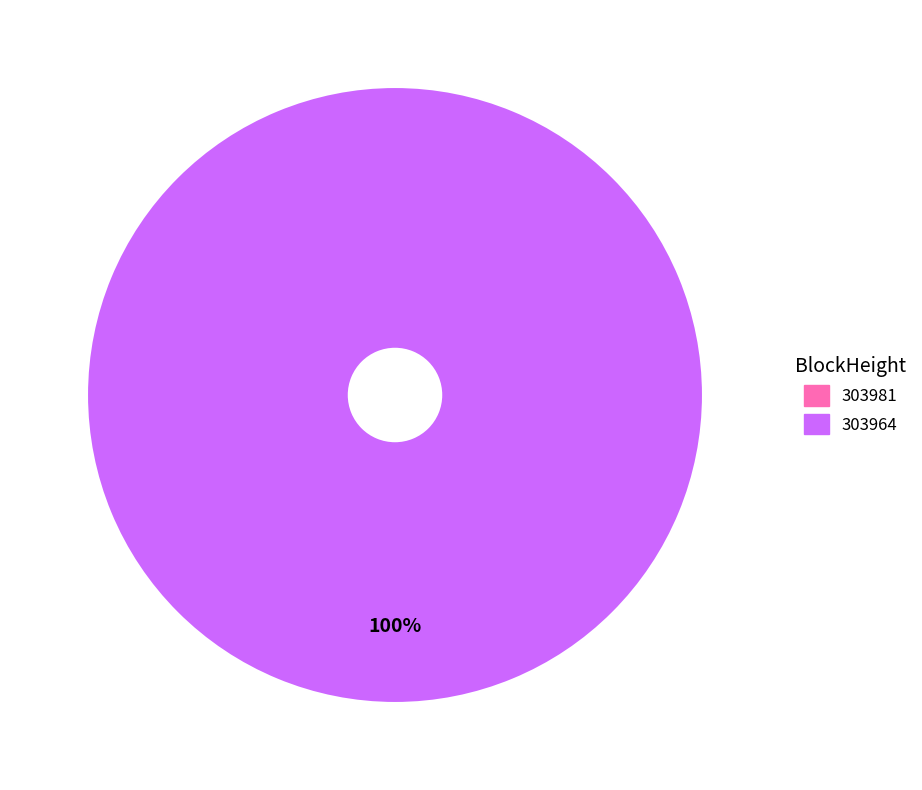

To the nearest percent, what is the average slice percentage?

50%